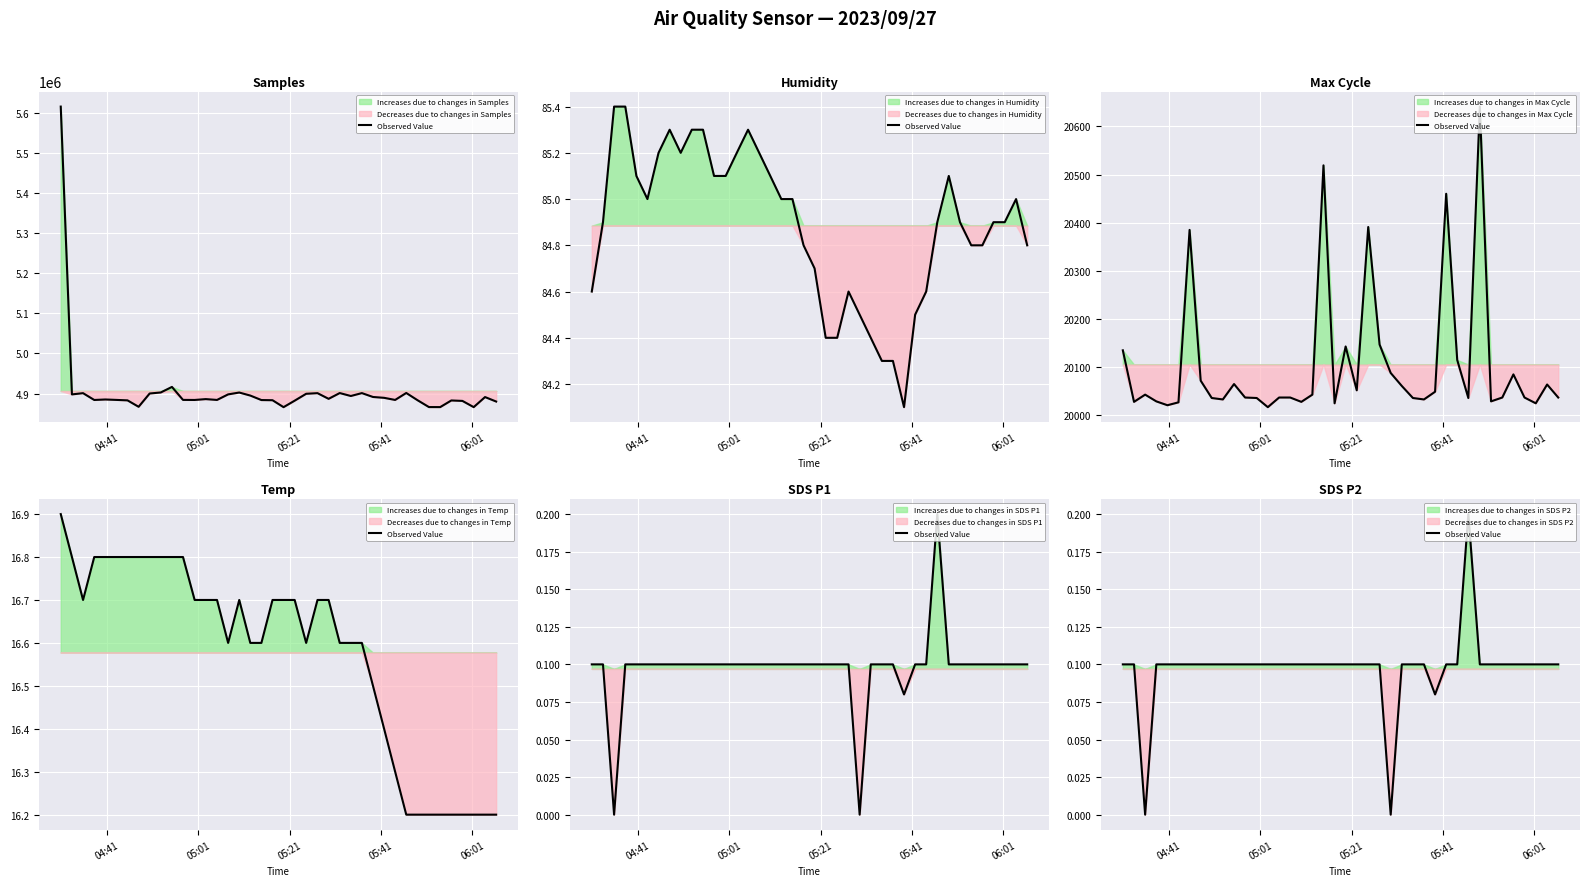

Is it true that the value at 10 is 0.2?

False